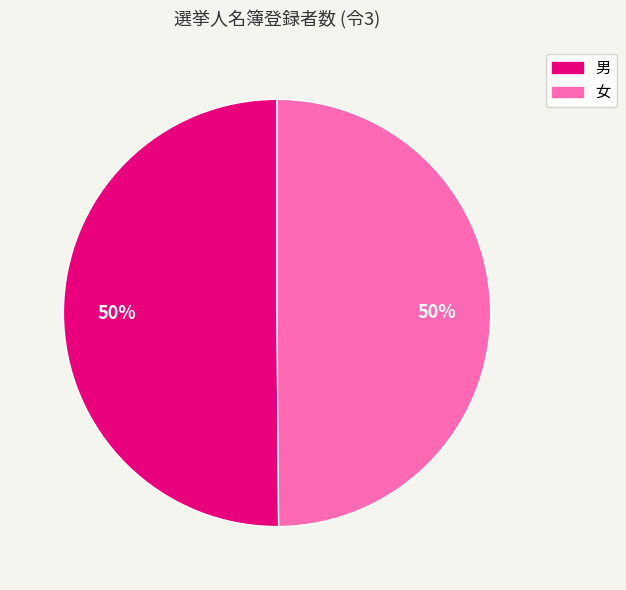

Approximately how many times larger is the value at 男 compared to 女?

1.0